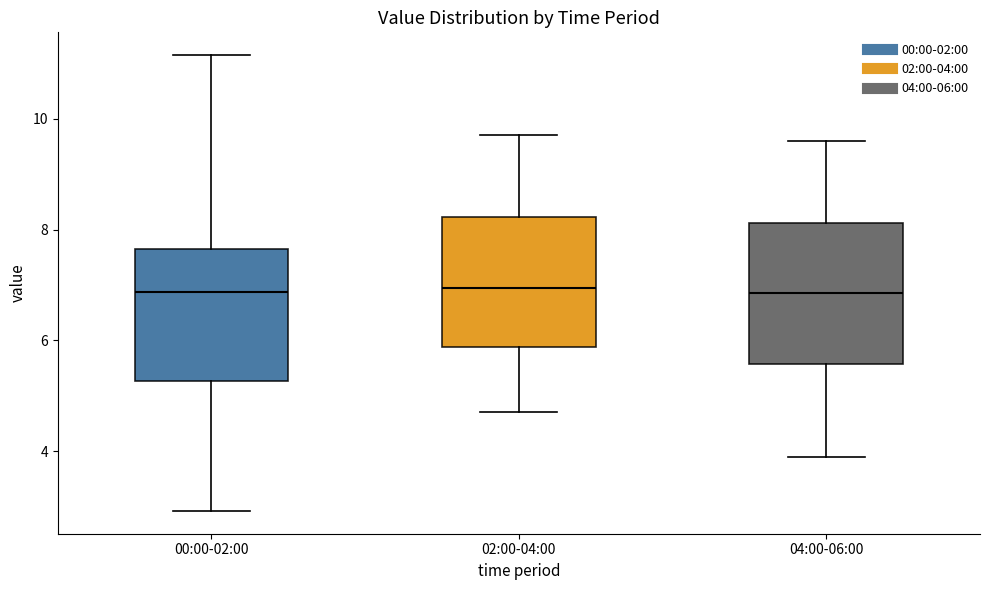

Reading left to right, transcribe this box plot: for each box, give where its median line is, the range the box spans, and where its two whiskers end, as read against the y-axis. The values are not printed on the chart, so give them approximately, as read against the axis.

00:00-02:00: median 6.8, box 5.2 to 7.6, whiskers 3.0 to 11.2
02:00-04:00: median 7.0, box 5.8 to 8.2, whiskers 4.8 to 9.8
04:00-06:00: median 6.8, box 5.6 to 8.2, whiskers 4.0 to 9.6